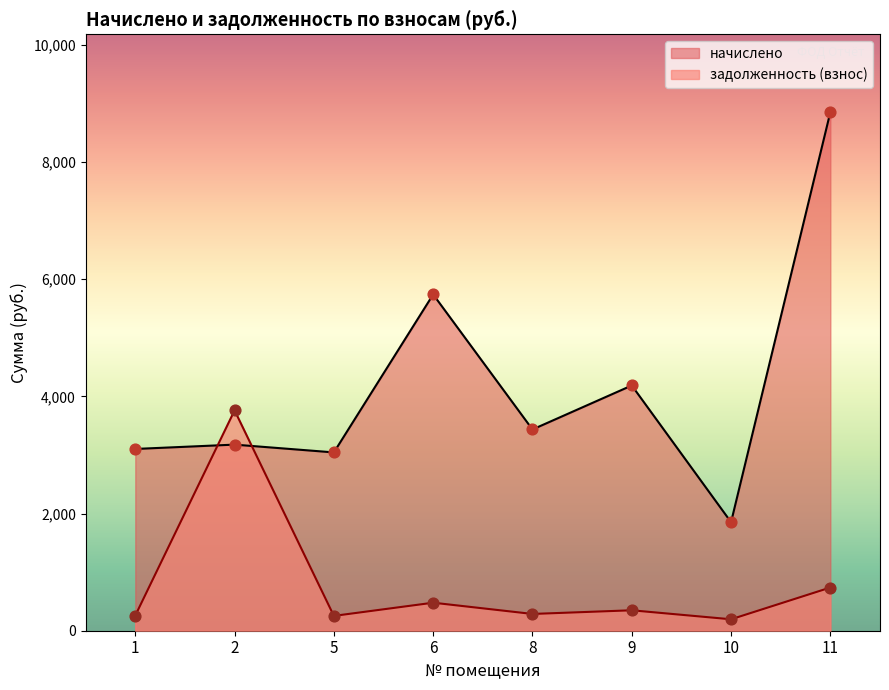

Which series has the largest total across all categories?

начислено